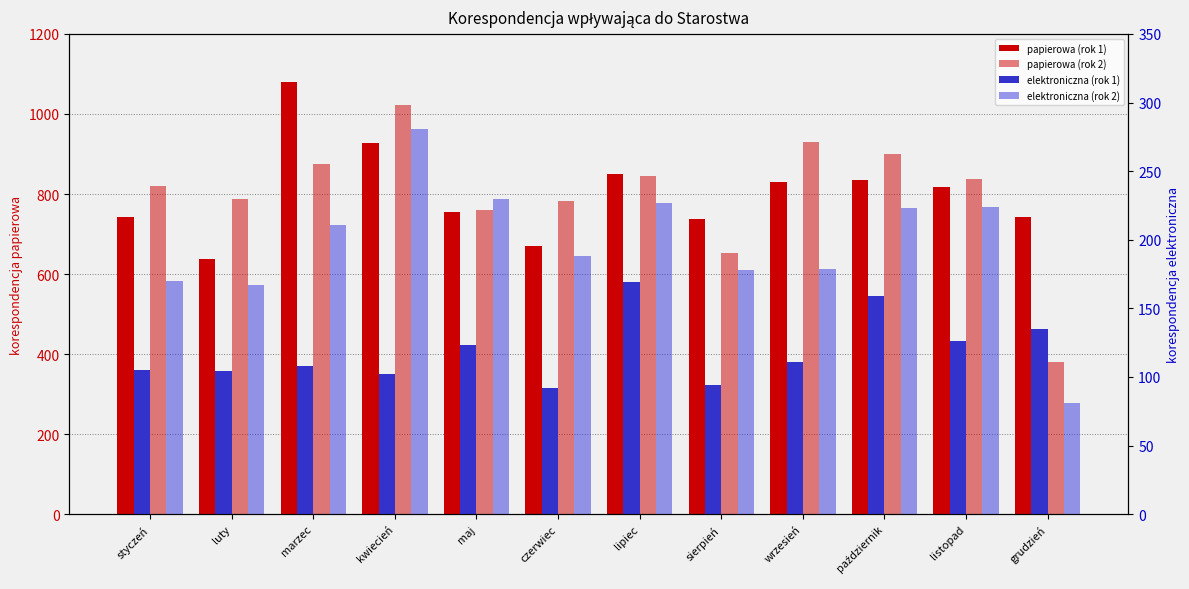

What is the total value across all series at sierpień?

1662